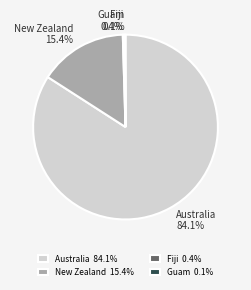

Does Fiji represent more than half of the total?

No